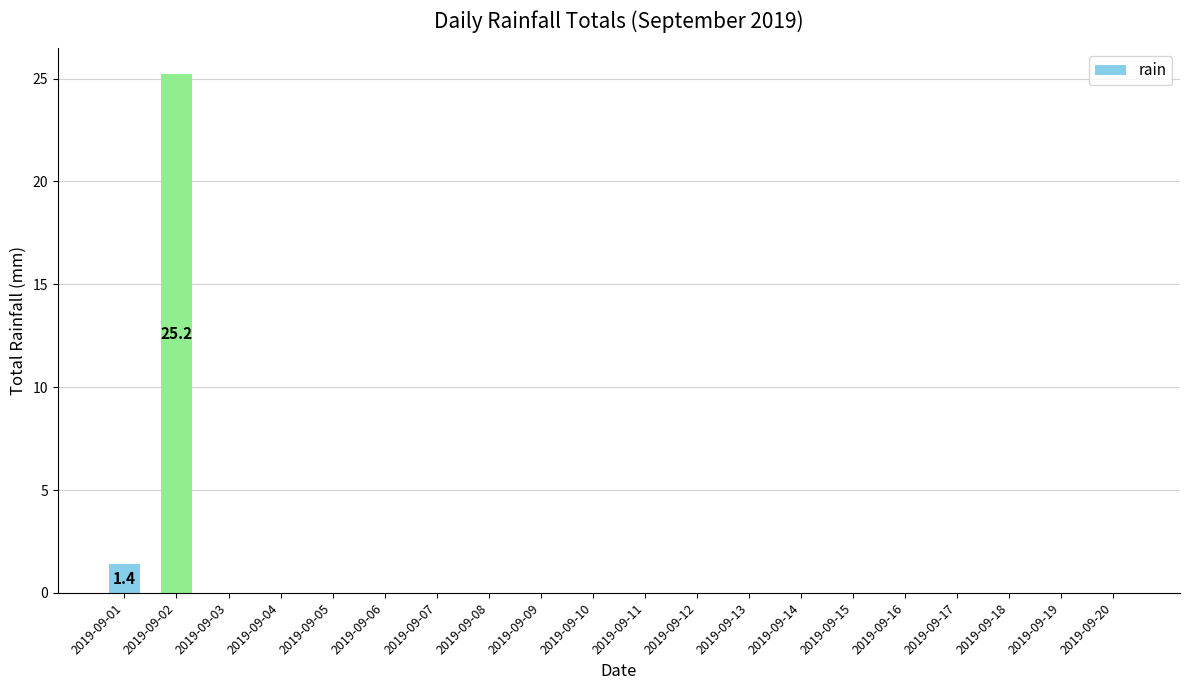

Is it true that the value at 2019-09-04 is 0.0?

True